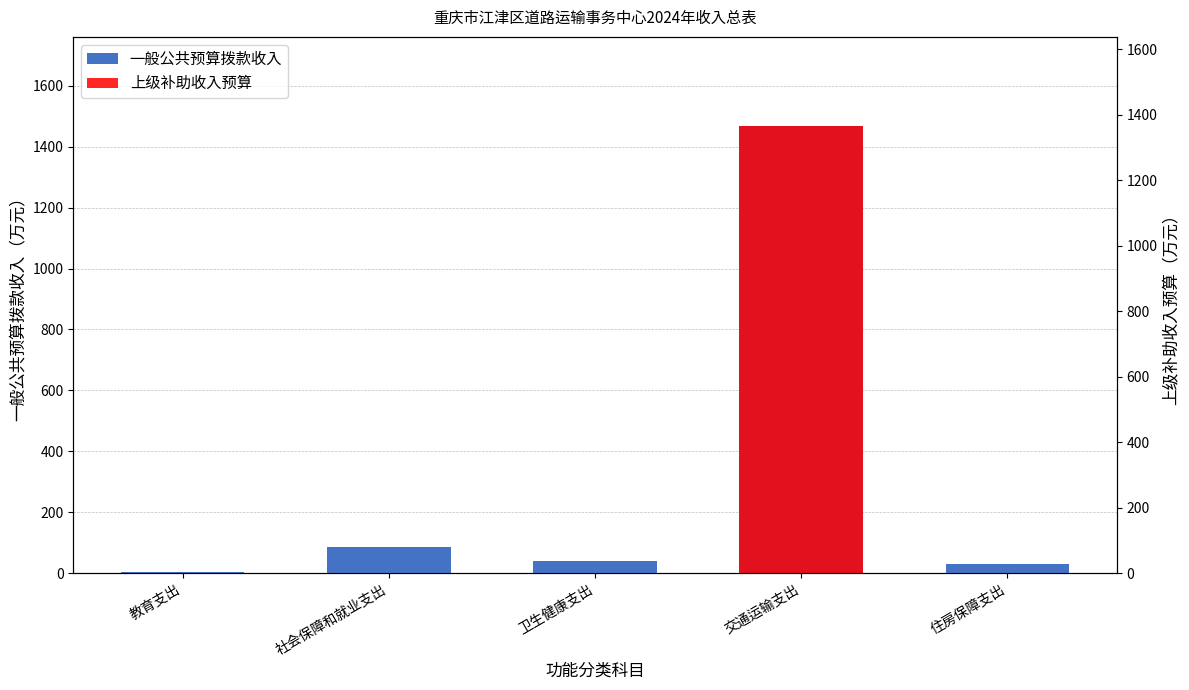

At which category does the chart reach its peak across all series?

交通运输支出